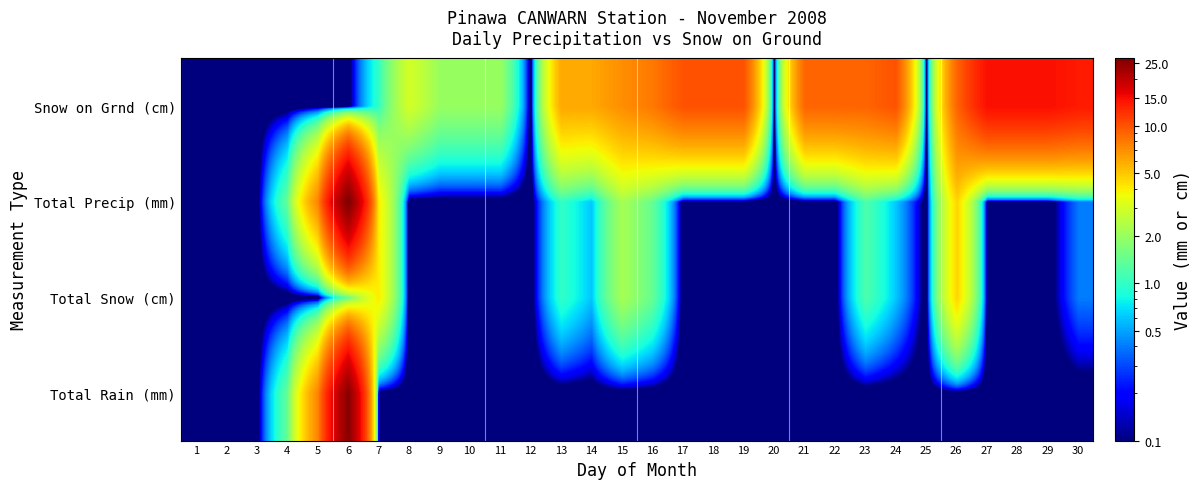

Between 12 and 8, which is larger?

12